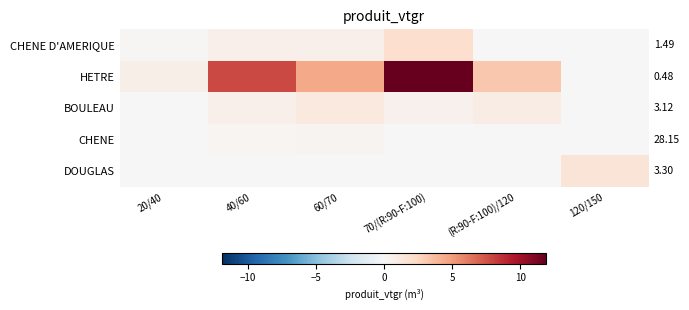

Rank the series by their maximum value, from highest to lowest.

HETRE, CHENE D'AMERIQUE, DOUGLAS, BOULEAU, CHENE